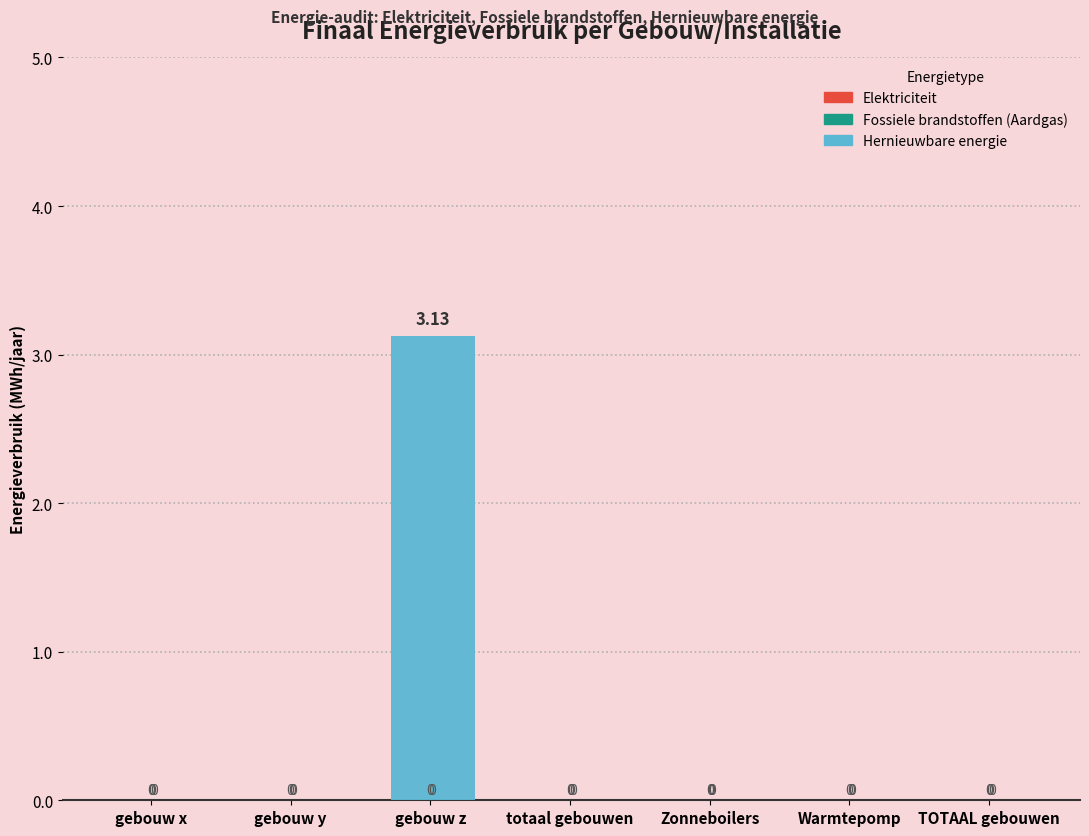

Which category has the highest value across all series?

gebouw z